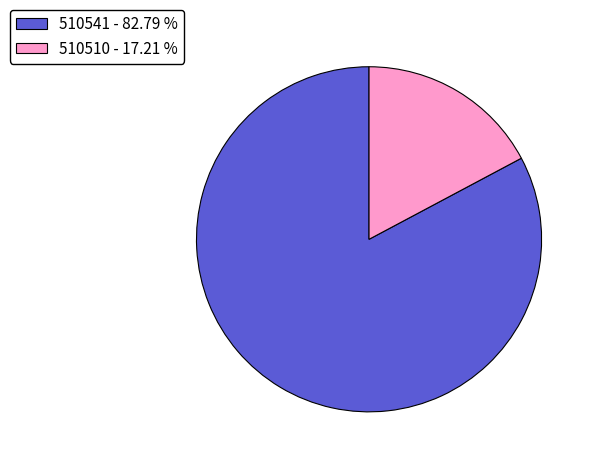

What is the majority slice?

510541